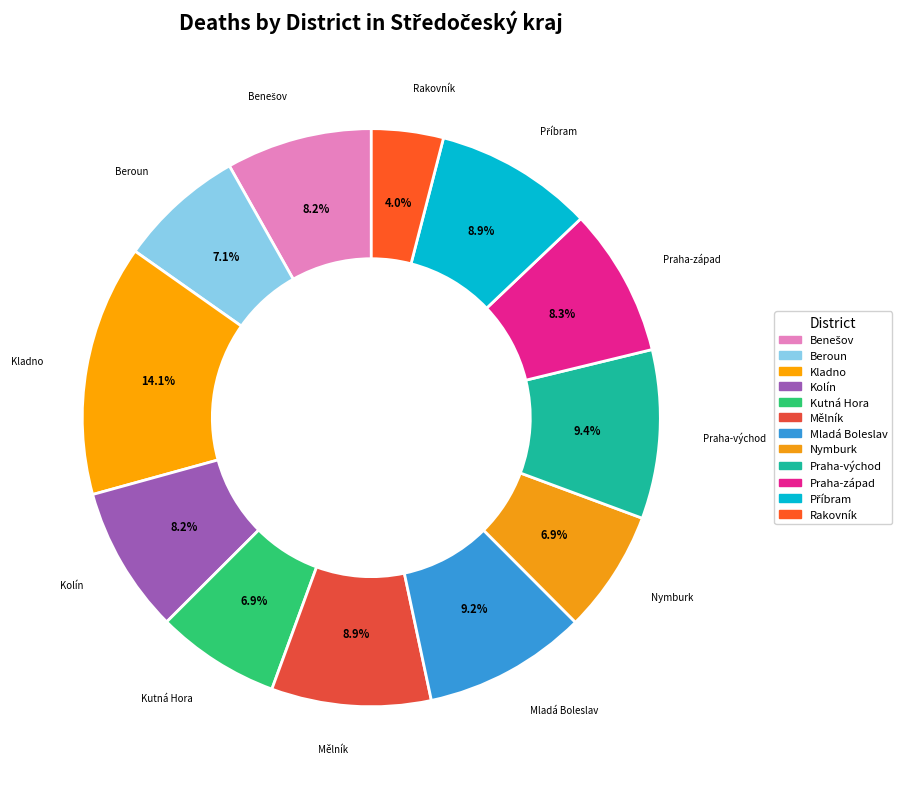

How many slices are in this pie chart?

12